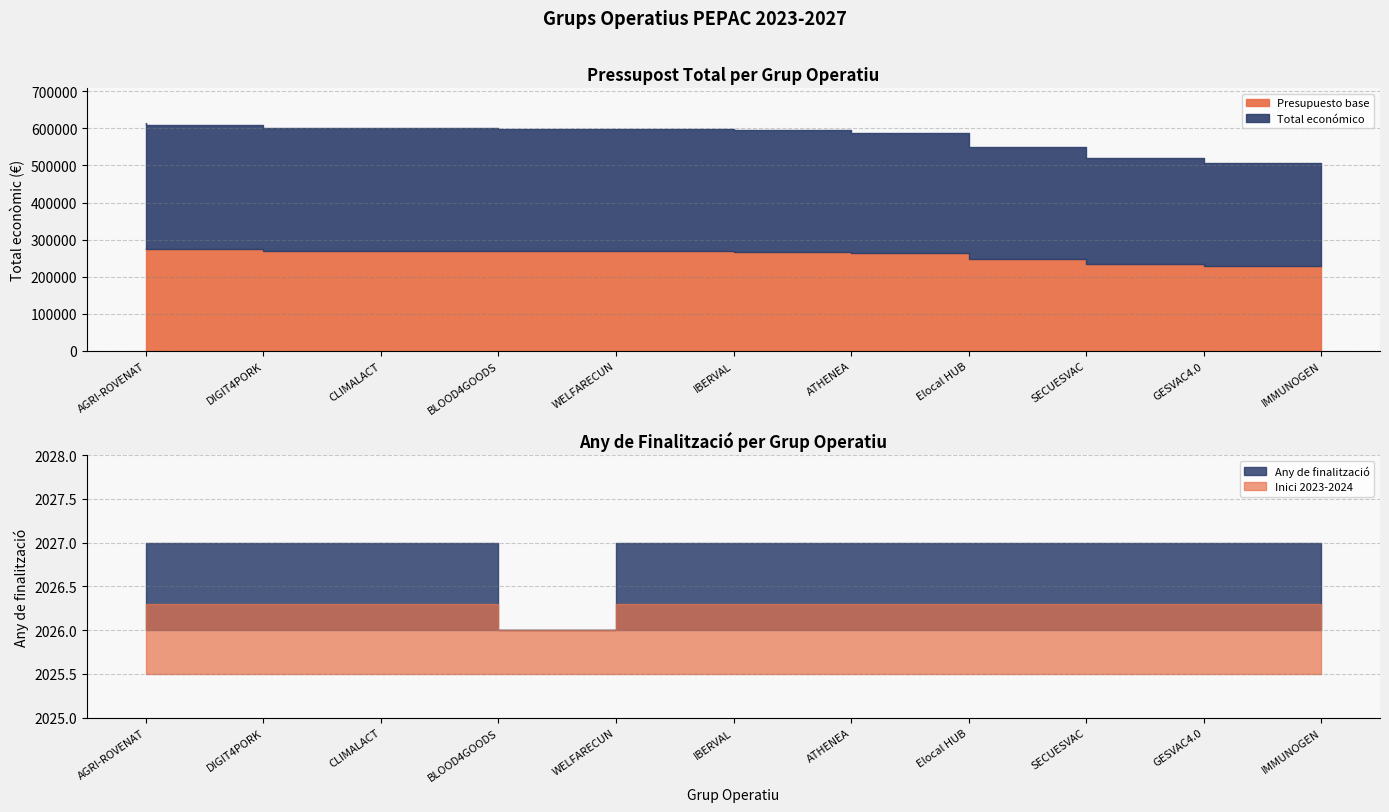

Between IBERVAL and IMMUNOGEN, which is larger?

IBERVAL